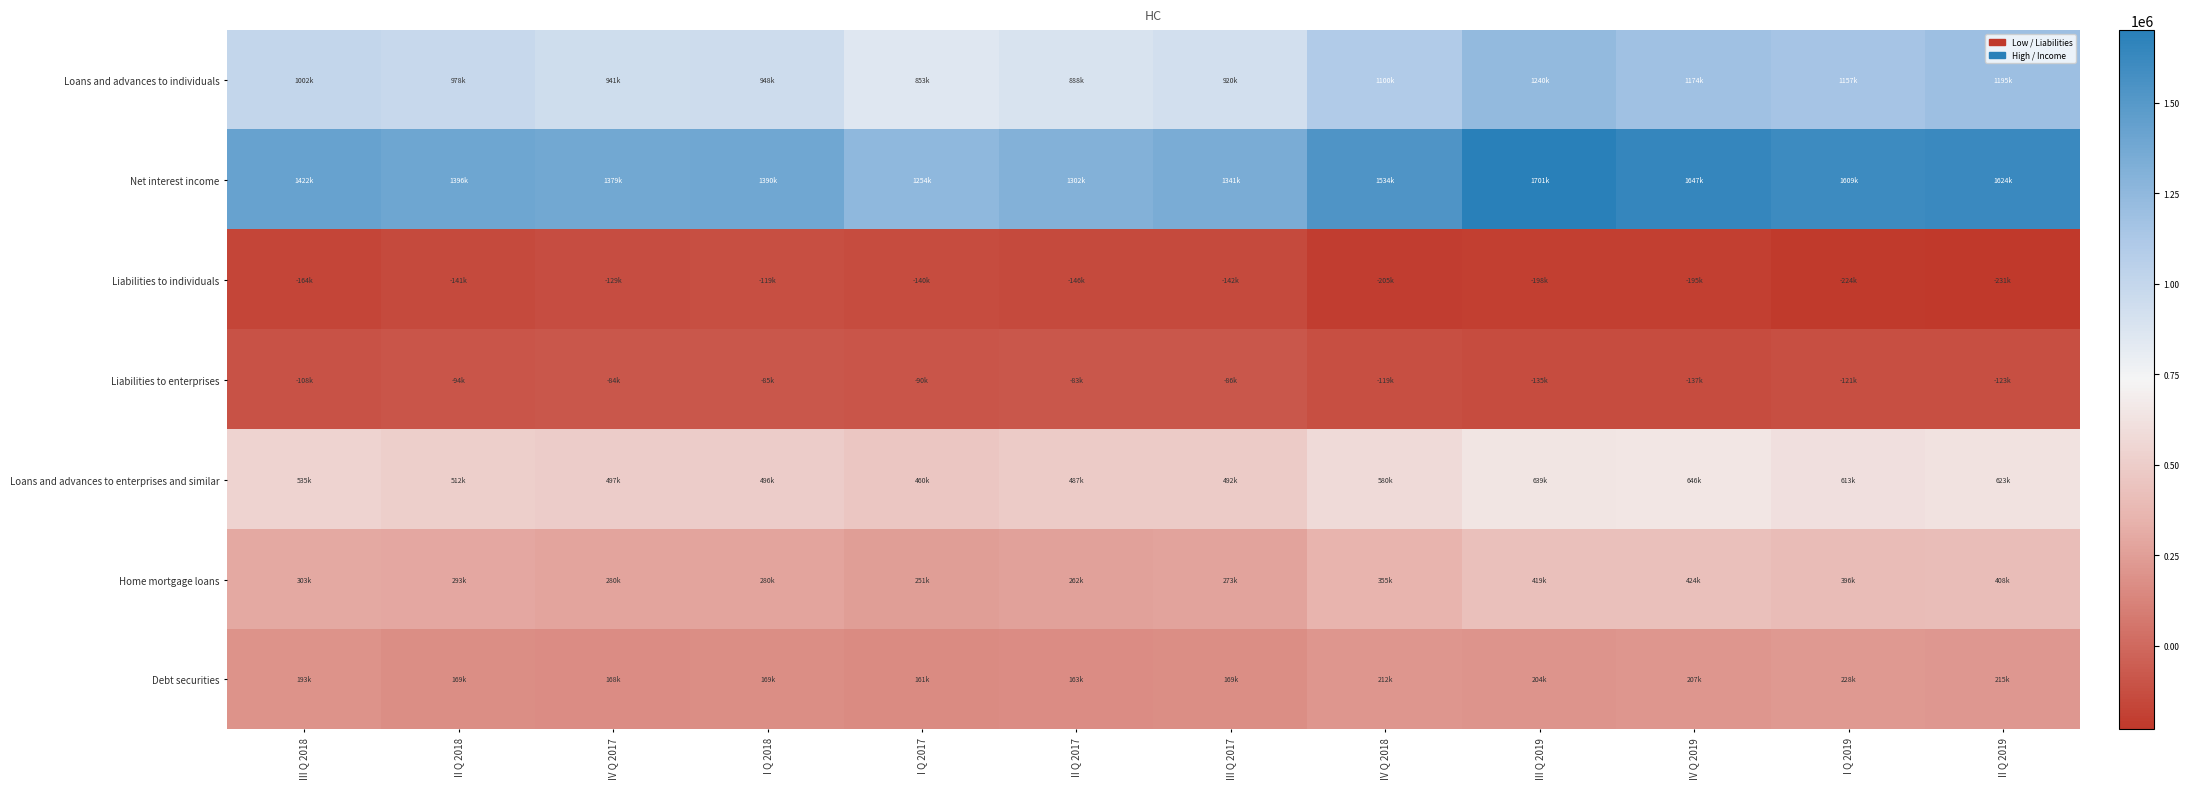

What is the total value across all series at I Q 2017?

2748796